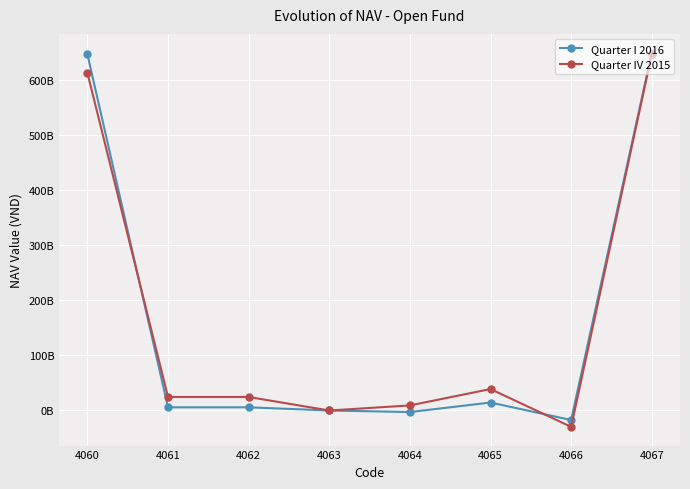

At which label does Quarter IV 2015 reach its minimum?

4066